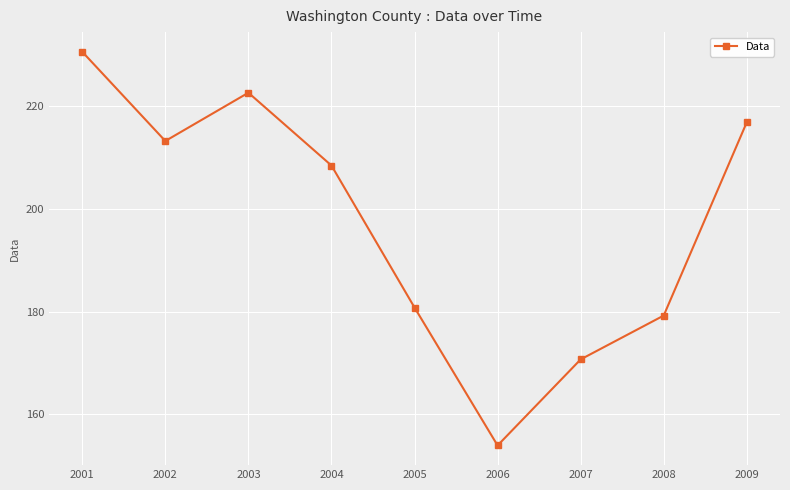

How many interior local valleys (lower than both neighbors) does the data have?

2